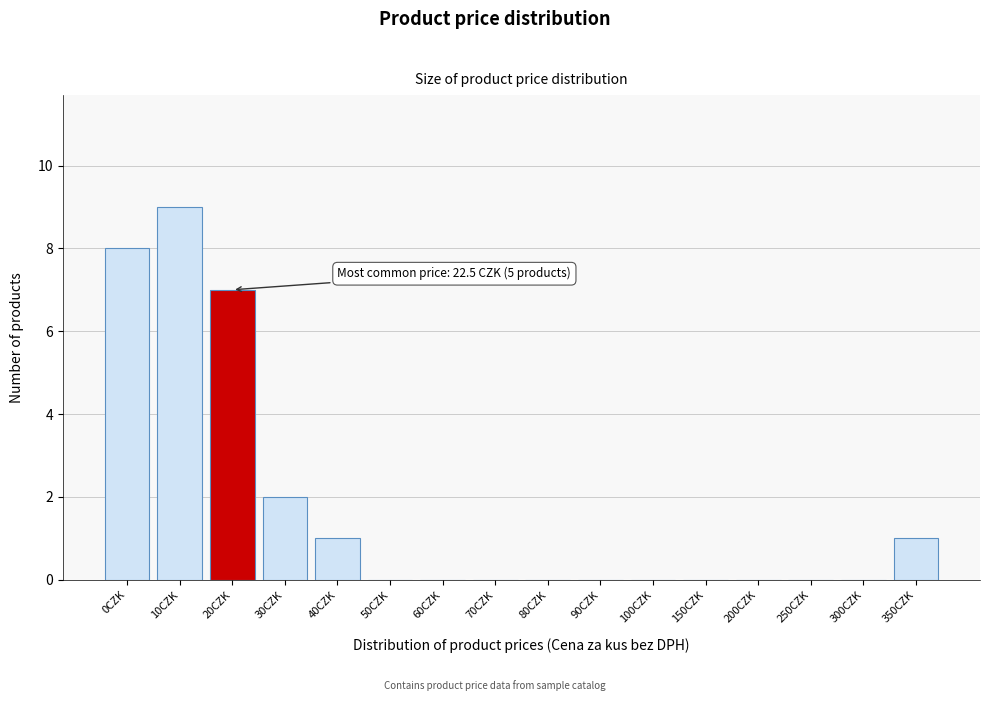

Reading left to right, extract all data points from this chart.

0CZK=8	10CZK=9	20CZK=7	30CZK=2	40CZK=1	50CZK=0	60CZK=0	70CZK=0	80CZK=0	90CZK=0	100CZK=0	150CZK=0	200CZK=0	250CZK=0	300CZK=0	350CZK=1